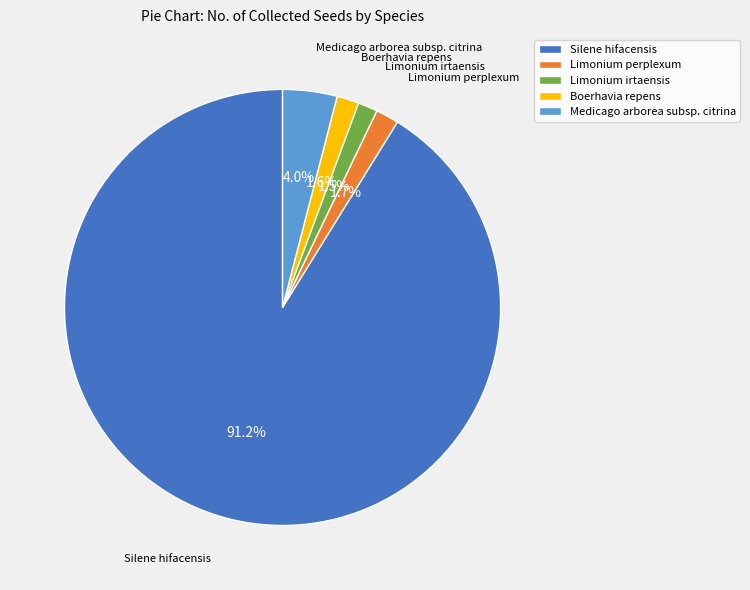

True or false: Medicago arborea subsp. citrina accounts for 4% of the total.

True